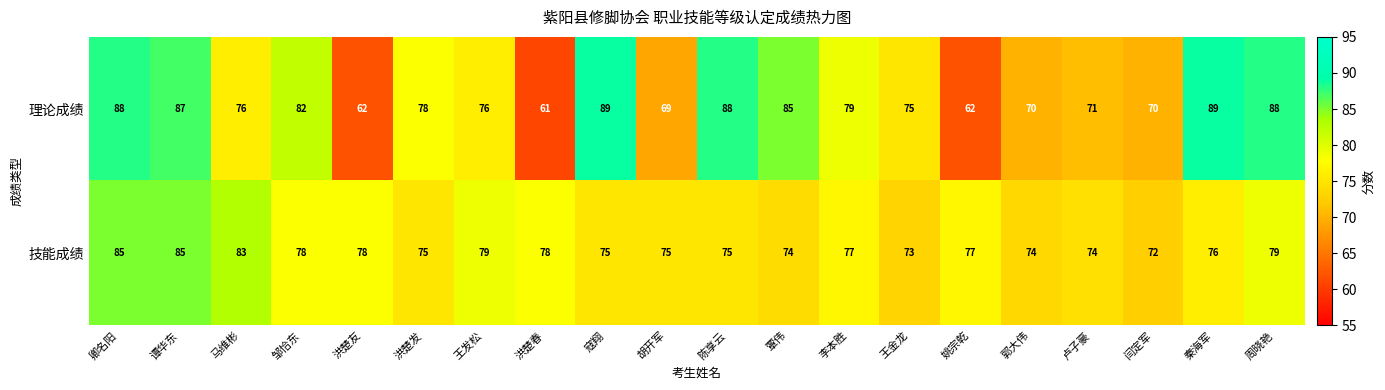

Rank the series by their average value, from highest to lowest.

理论成绩, 技能成绩